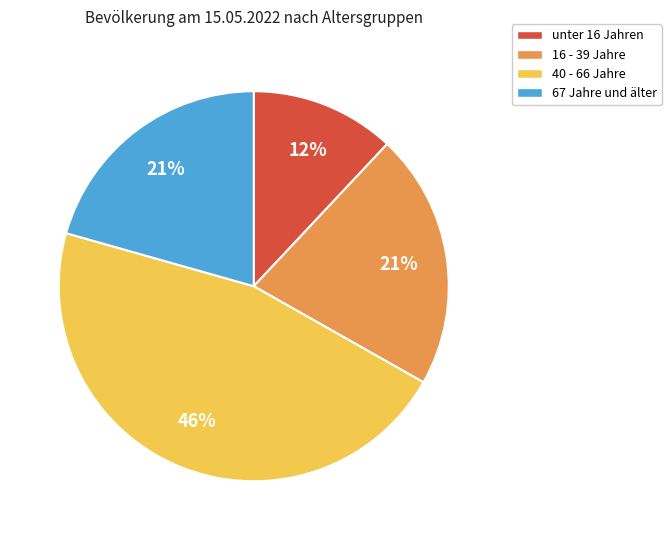

How many slices are in this pie chart?

4